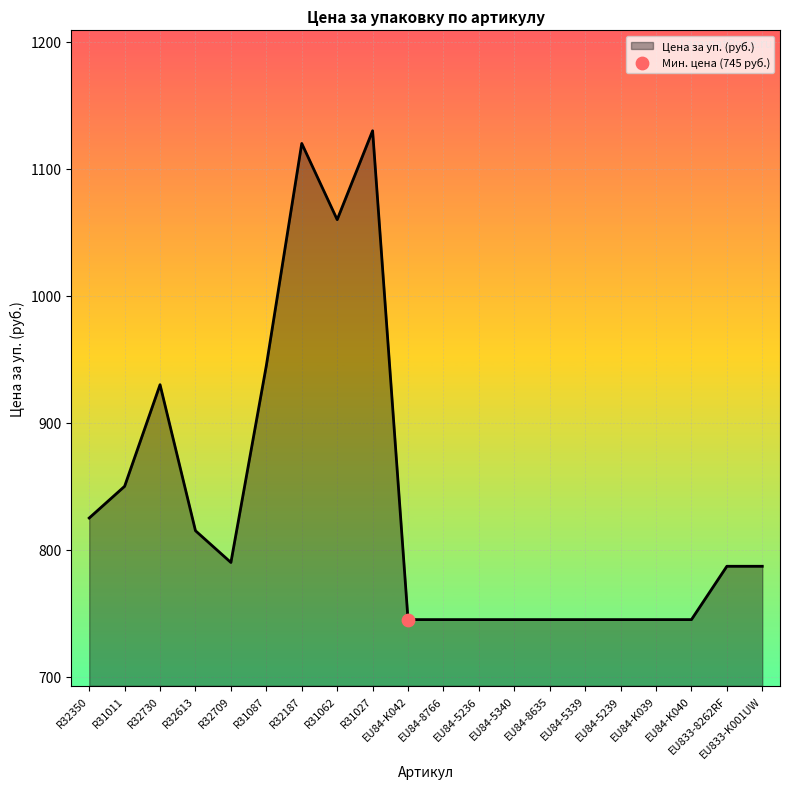

What is the change in value from R31027 to EU833-K001UW?

-343